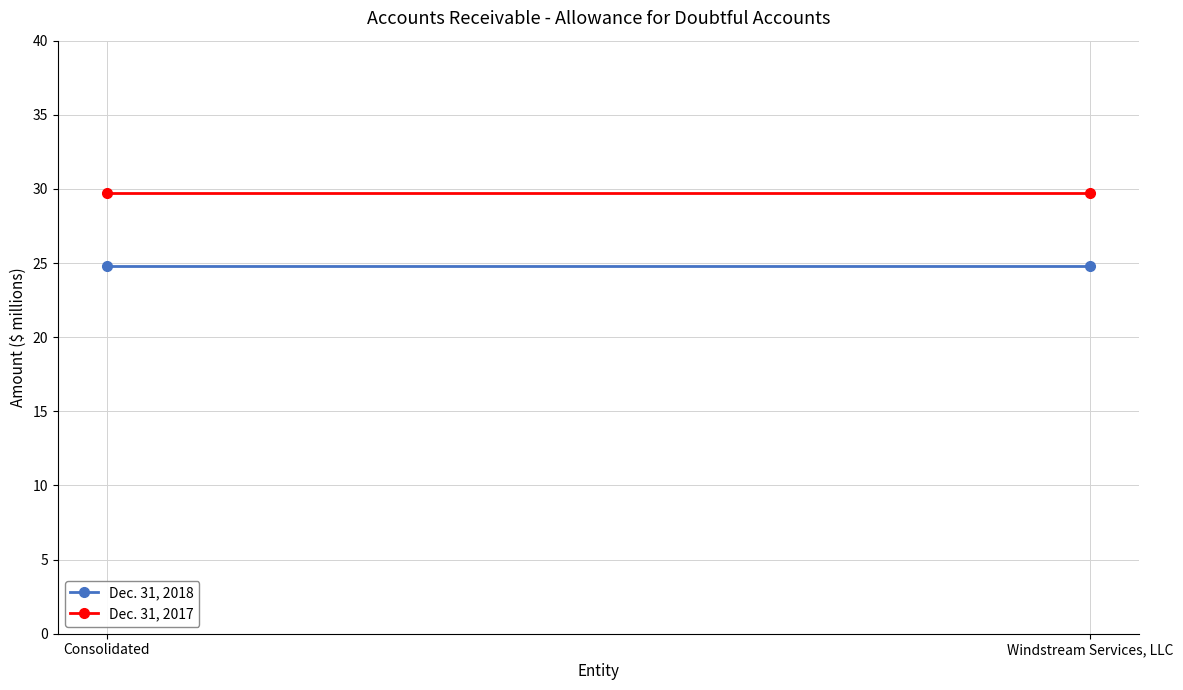

How many series are shown in this chart?

2